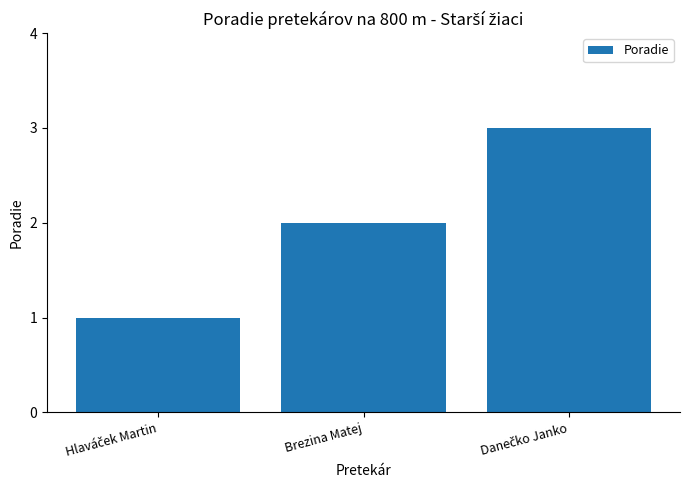

The value at Brezina Matej is 3. True or false?

False